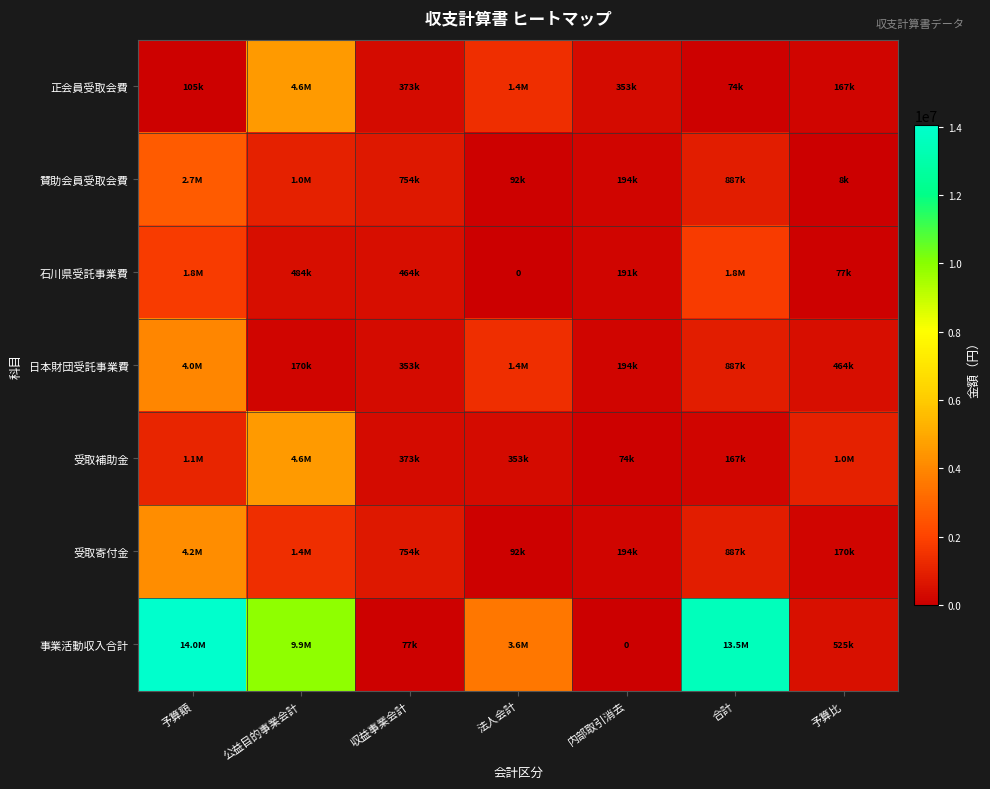

Is it true that 正会員受取会費 equals 507960 at 内部取引消去?

False